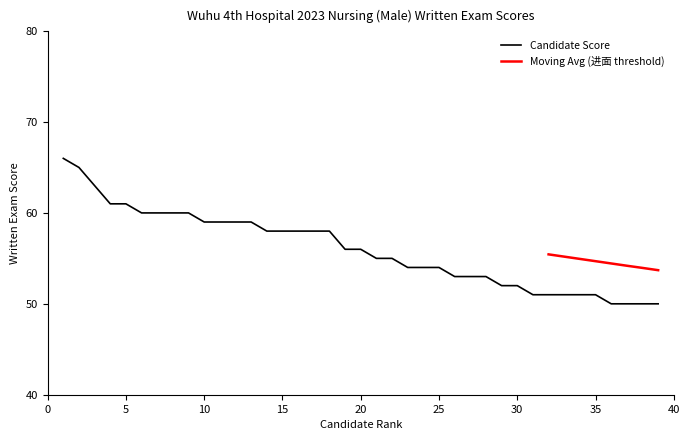

Between 15 and 8, which is larger?

8